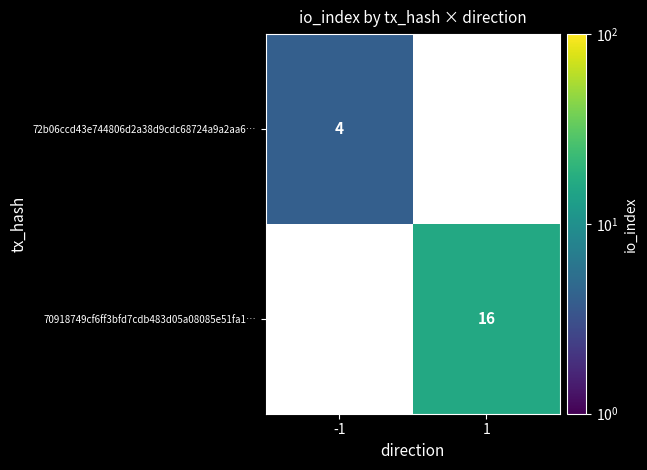

Which series has the widest spread of values?

70918749cf6ff3bfd7cdb483d05a08085e51fa1…